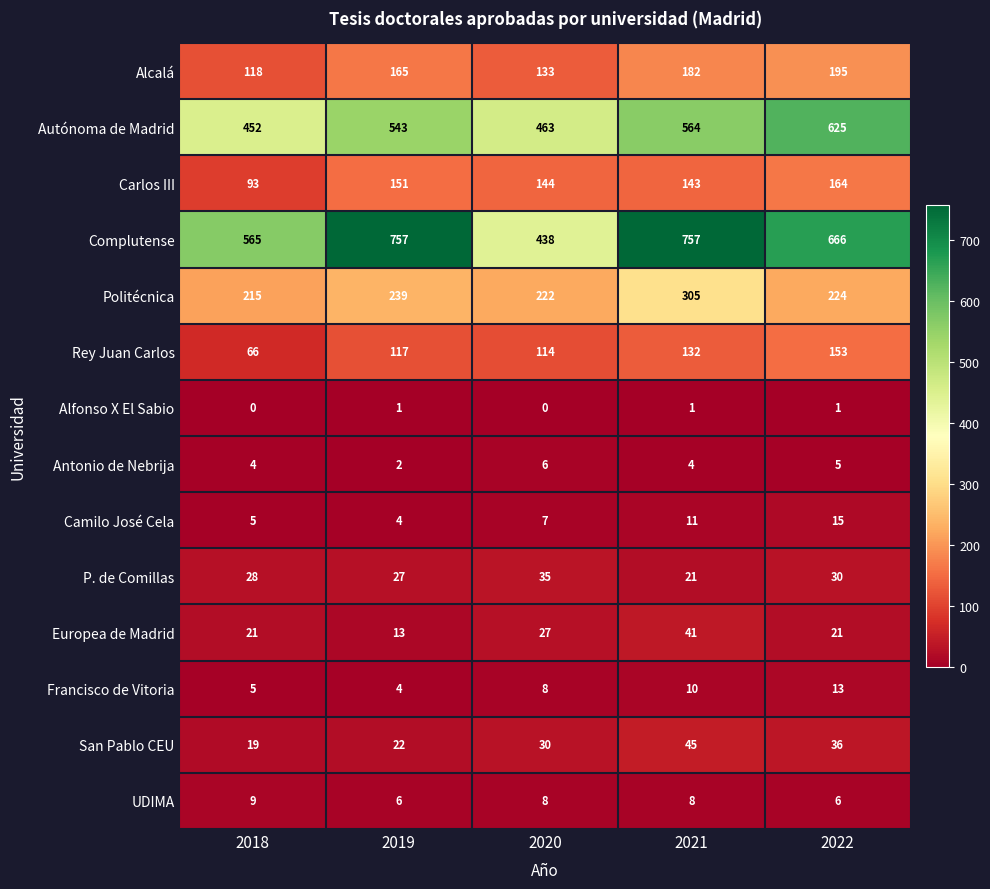

At how many categories does at least one series exceed 409?

5